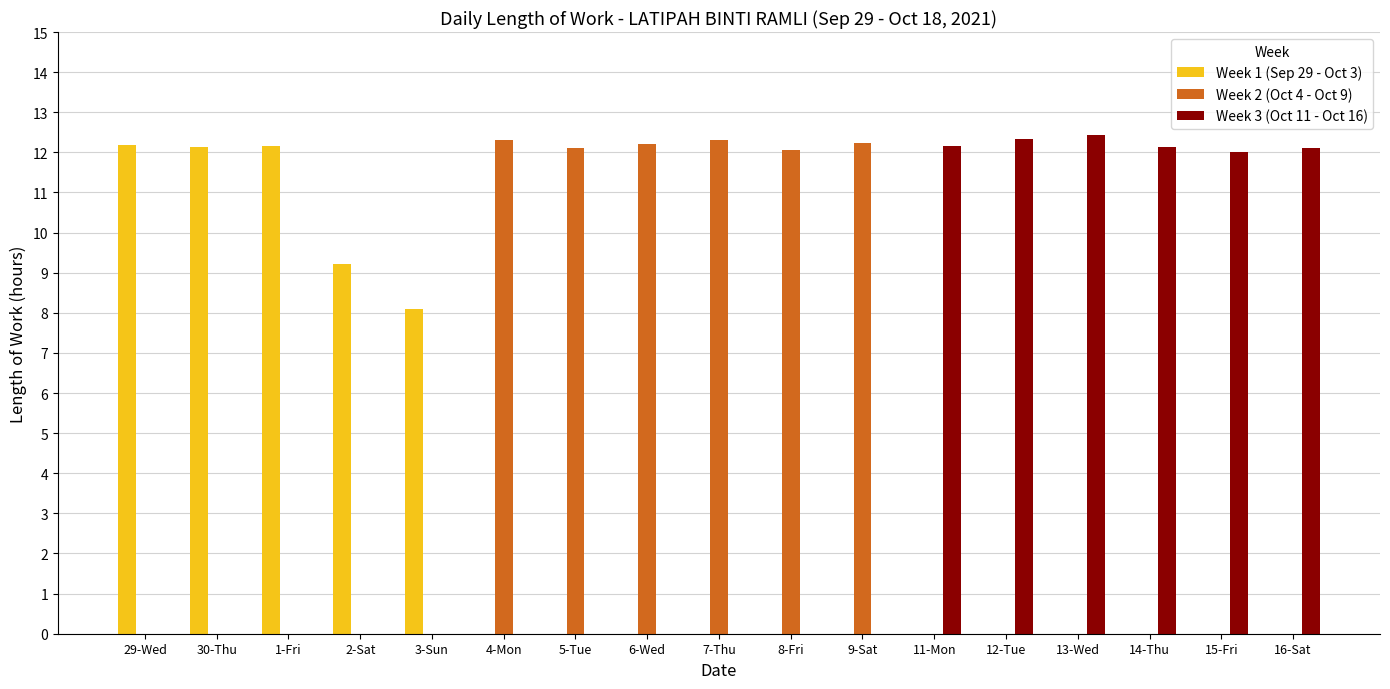

The value of Week 2 (Oct 4 - Oct 9) at 11-Mon is 0.0. True or false?

True